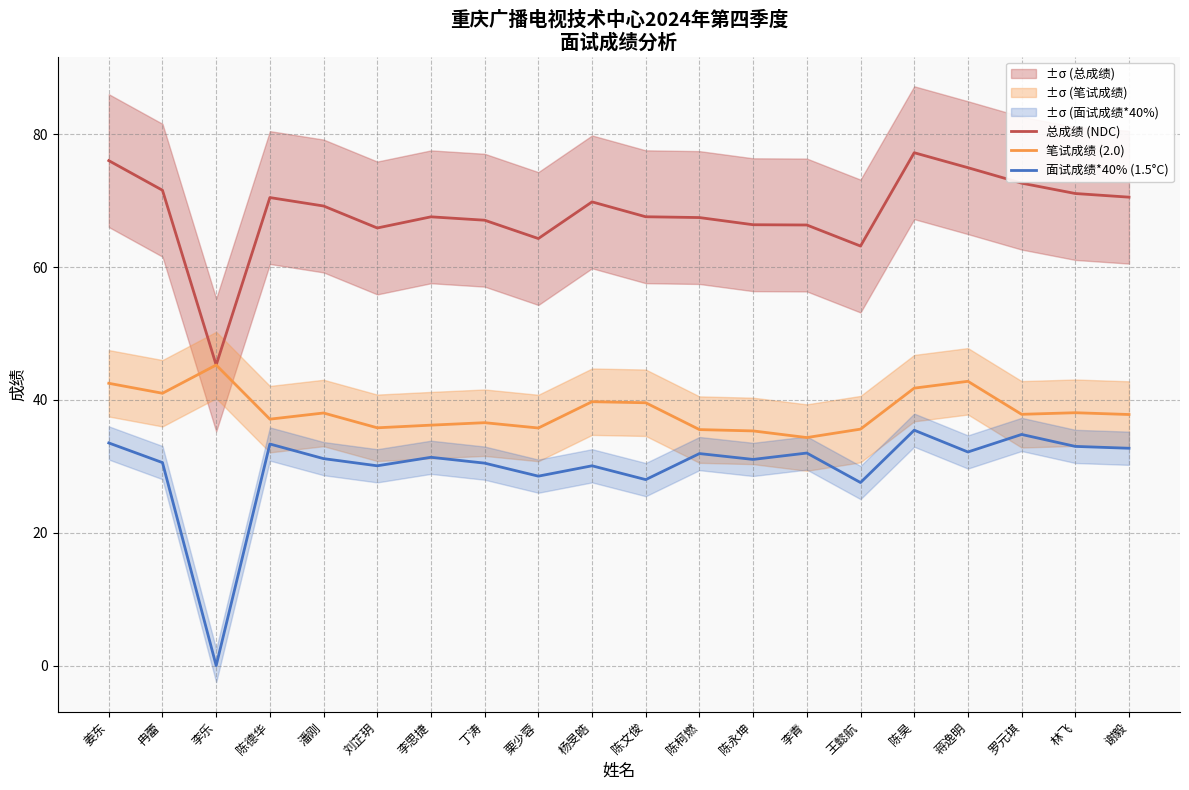

Between 王懿航 and 陈柯燃, which is larger?

陈柯燃